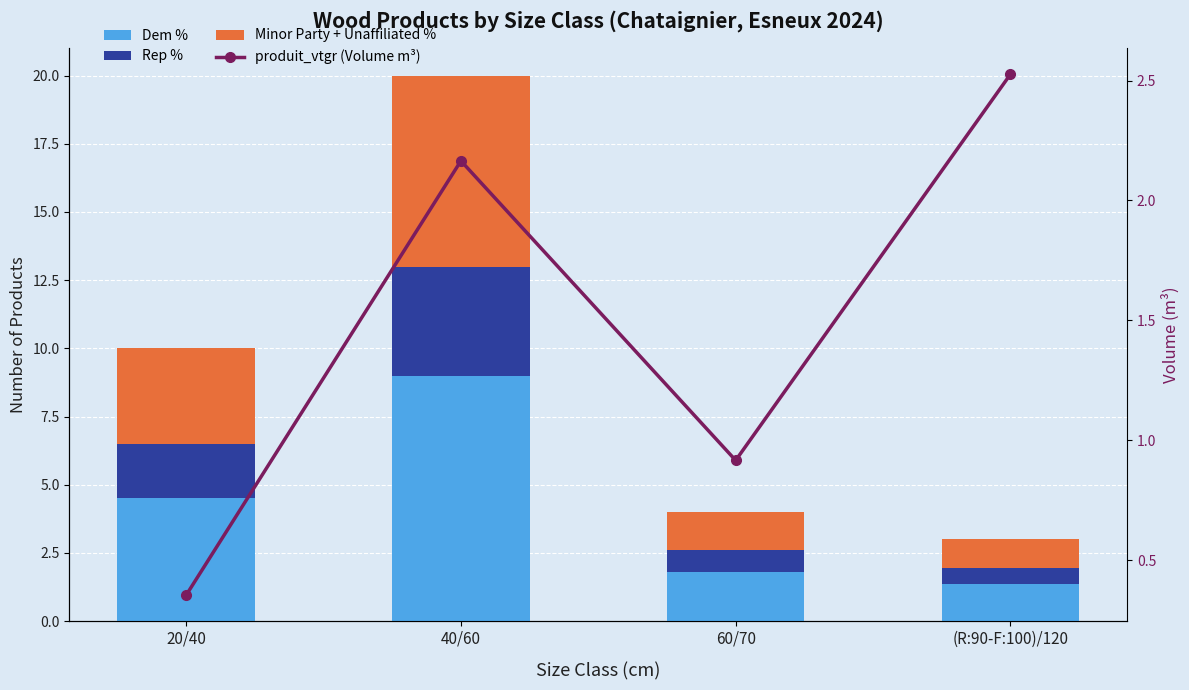

How many categories are shown in the chart?

4